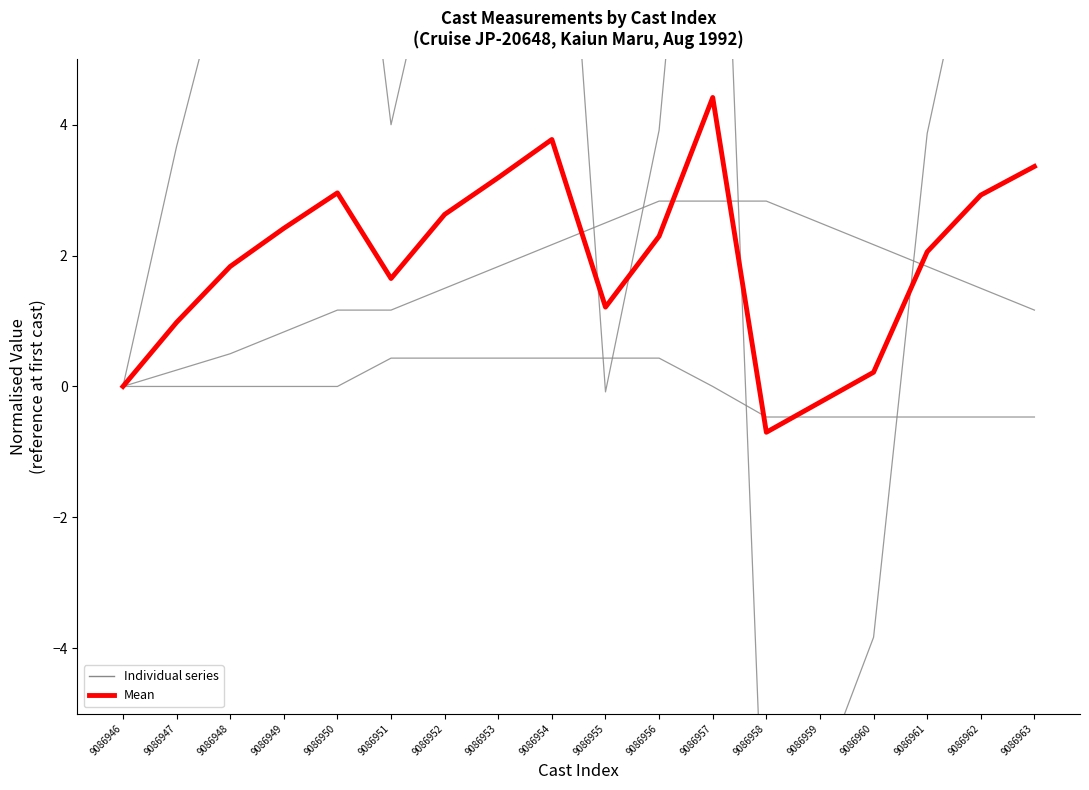

Between which two adjacent categories do LATITUDE and Mean first intersect?

9086957 and 9086958